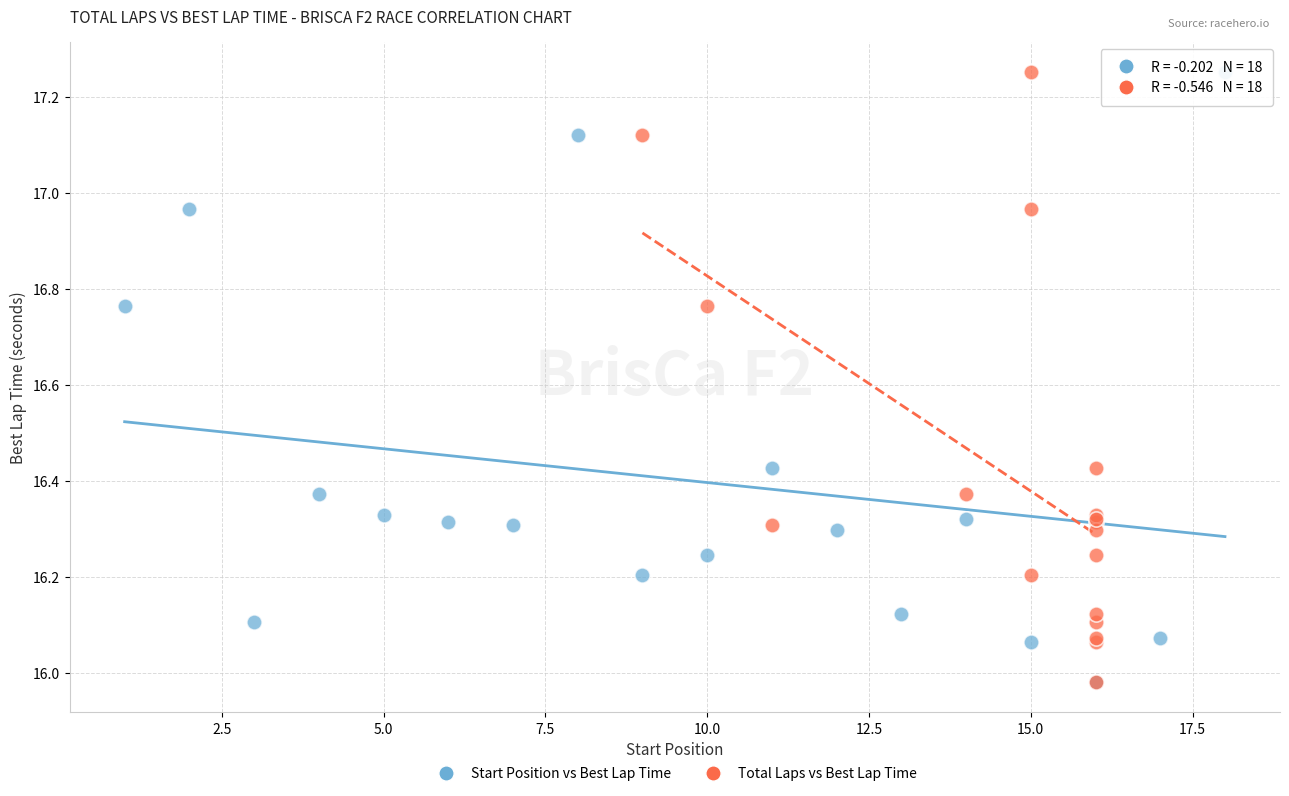

What are all the series names shown in the legend?

Start Position vs Best Lap Time, Total Laps vs Best Lap Time